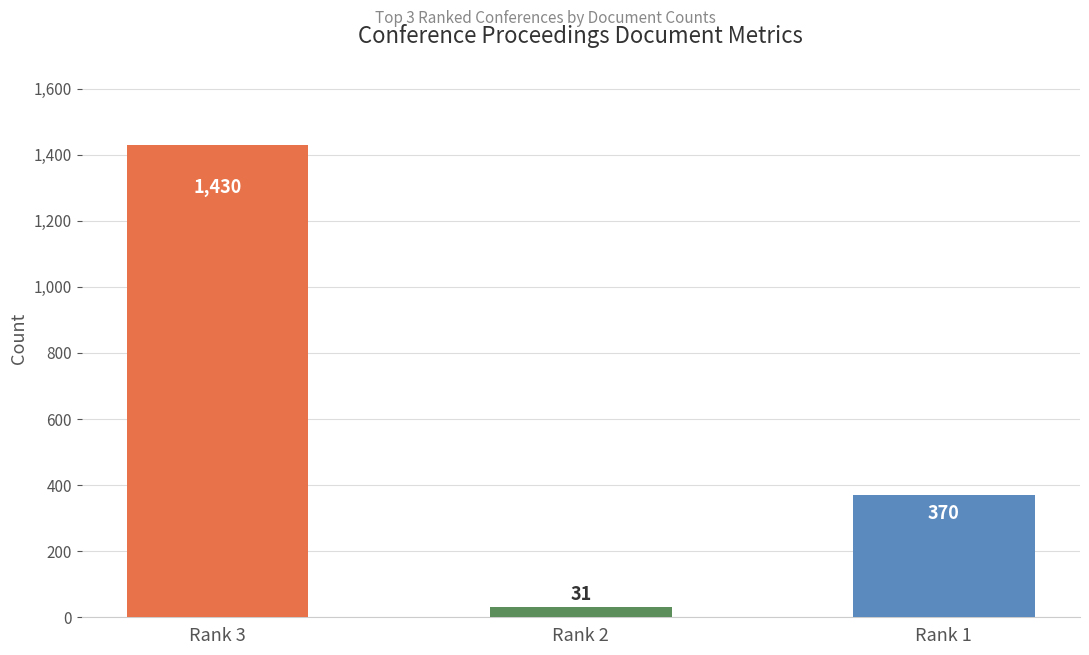

Reading left to right, transcribe all the data shown in this chart.

1430	31	370